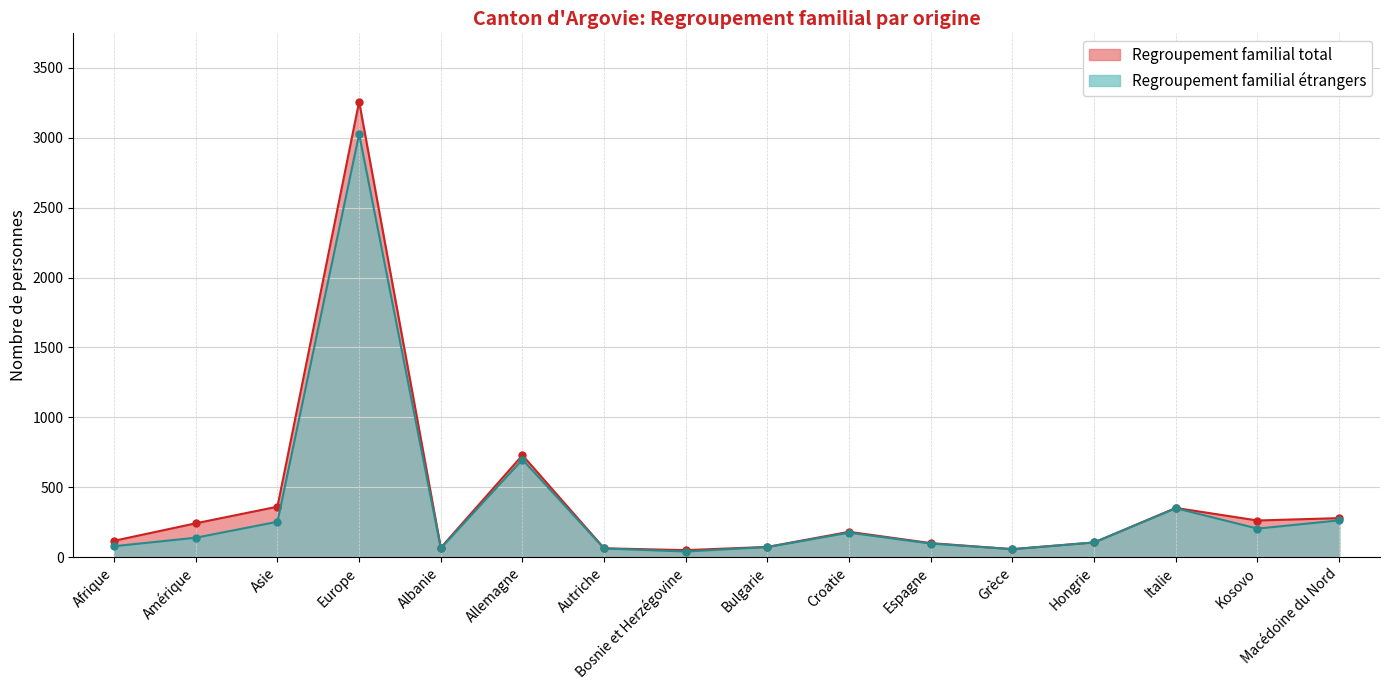

True or false: Regroupement familial étrangers has more than 0 points higher than both neighbors.

True